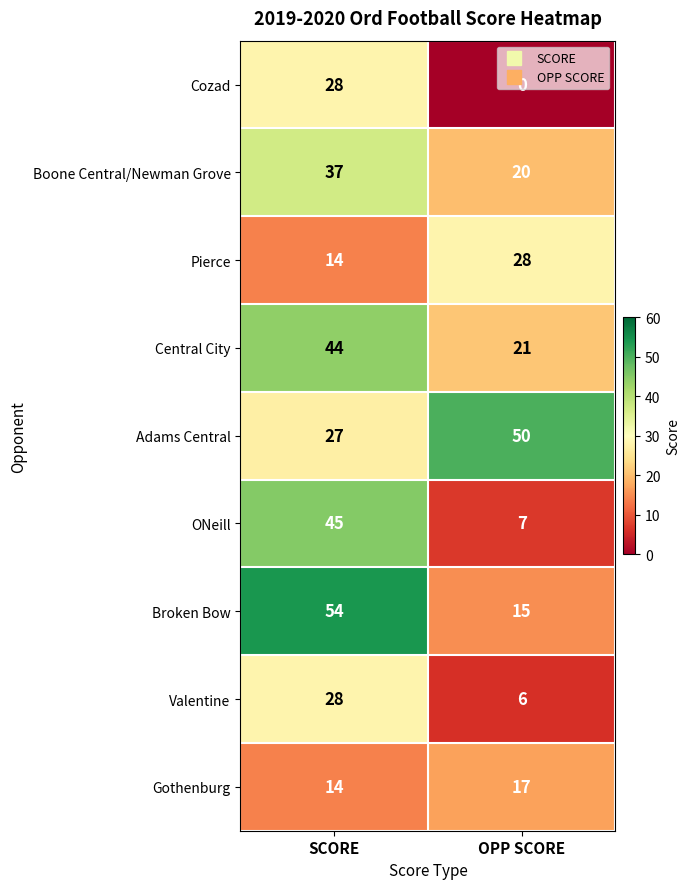

Rank the categories by Broken Bow value from lowest to highest.

OPP SCORE, SCORE